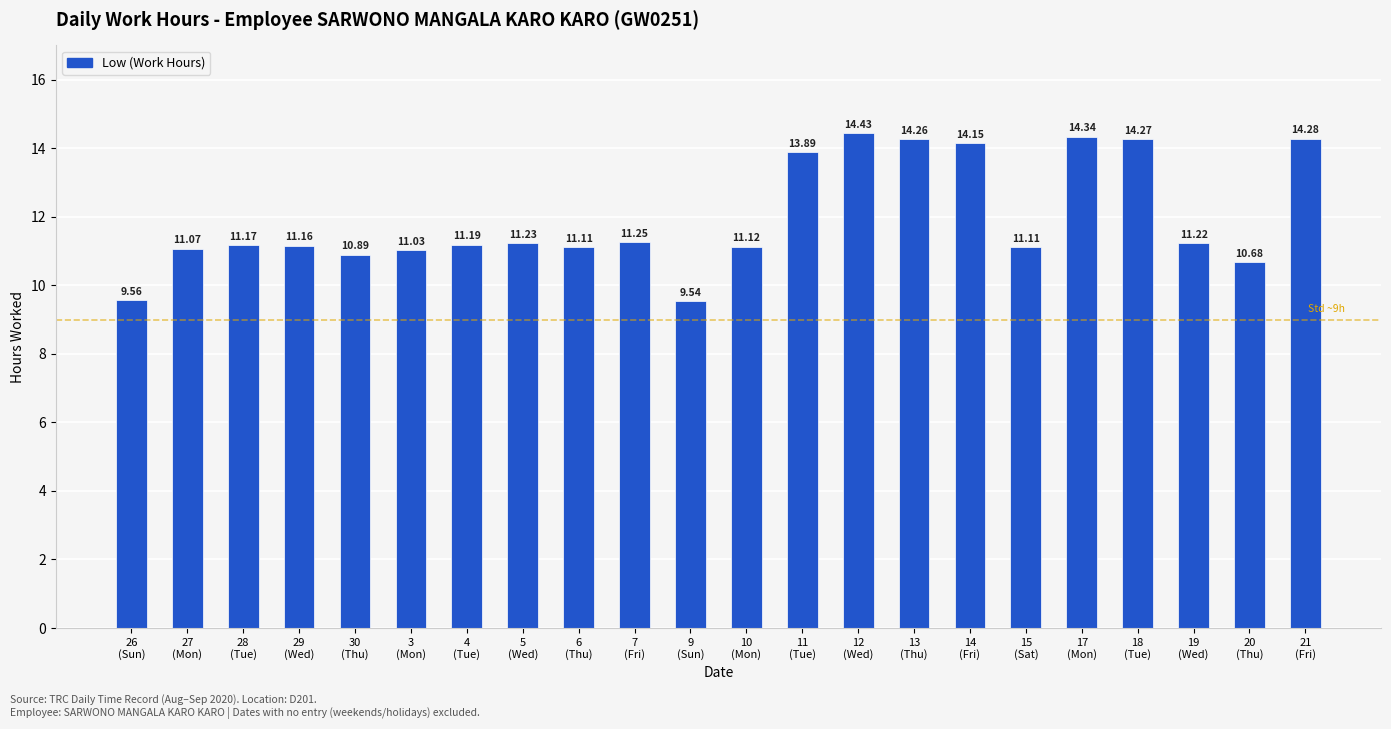

At which category does the chart reach its peak across all series?

12
(Wed)